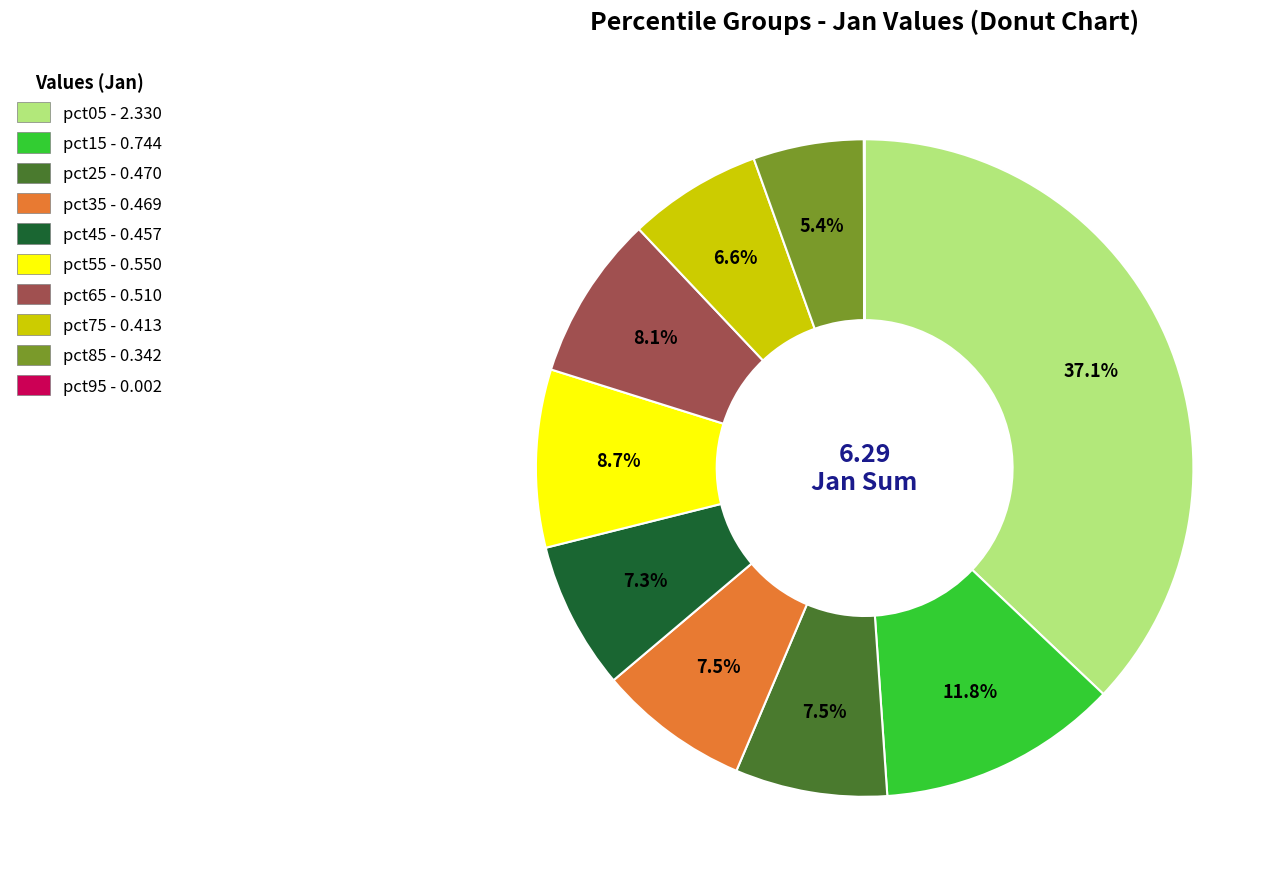

Does pct45 represent more than half of the total?

No